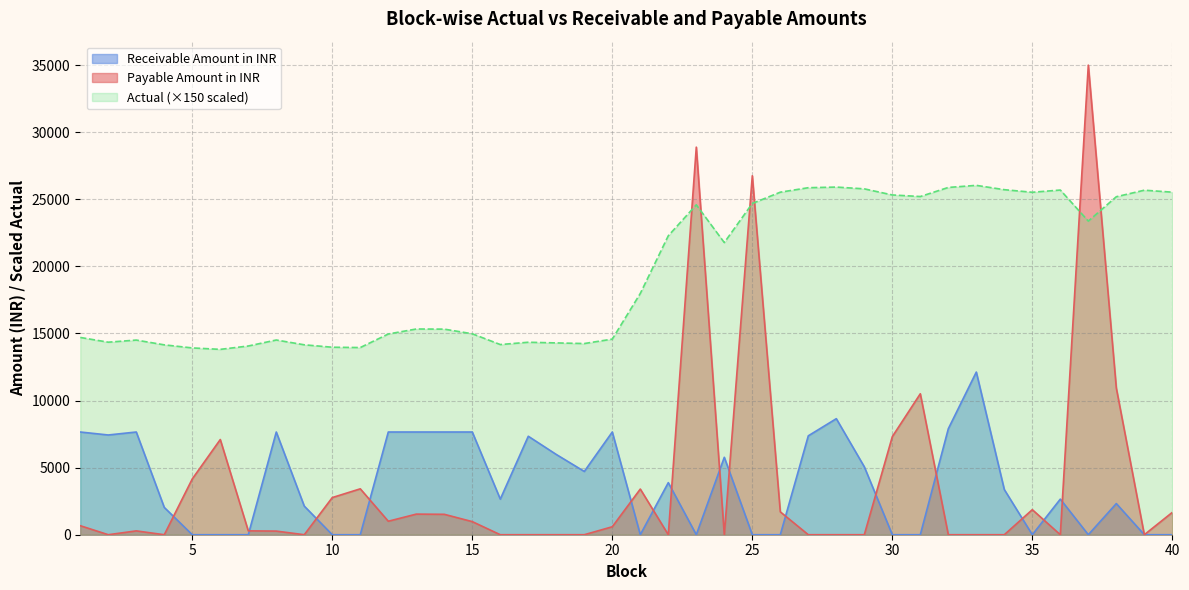

At which category does Actual reach its first local peak?

3